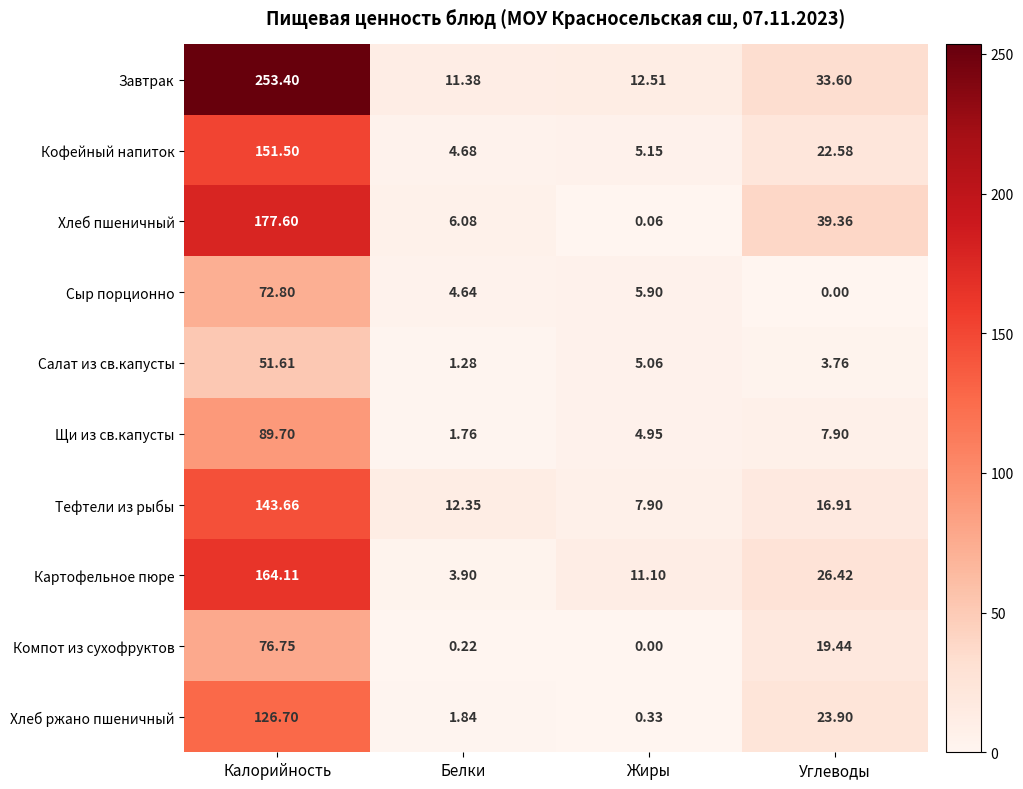

Which series has the widest spread of values?

Завтрак